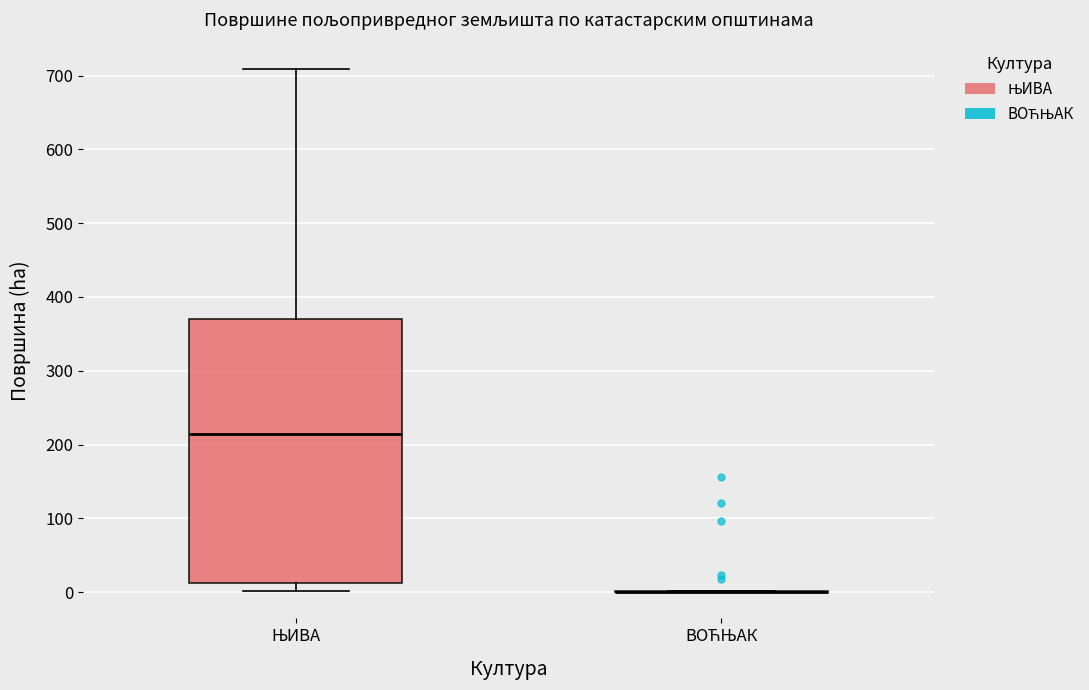

Comparing the boxes themselves (not the whiskers), which one is the tallest?

ЊИВА